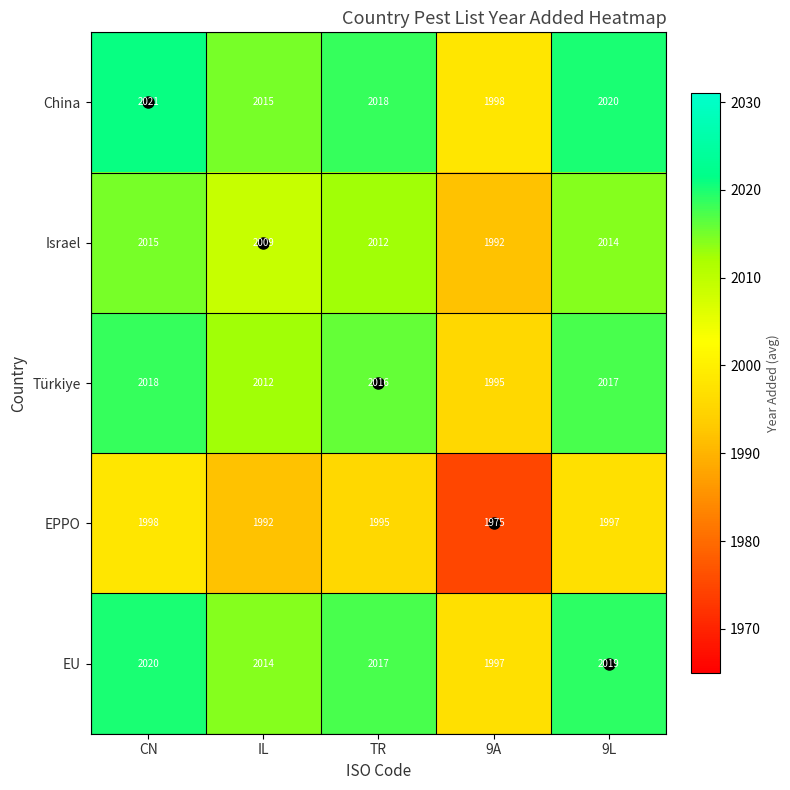

What is the greatest value displayed?

2021